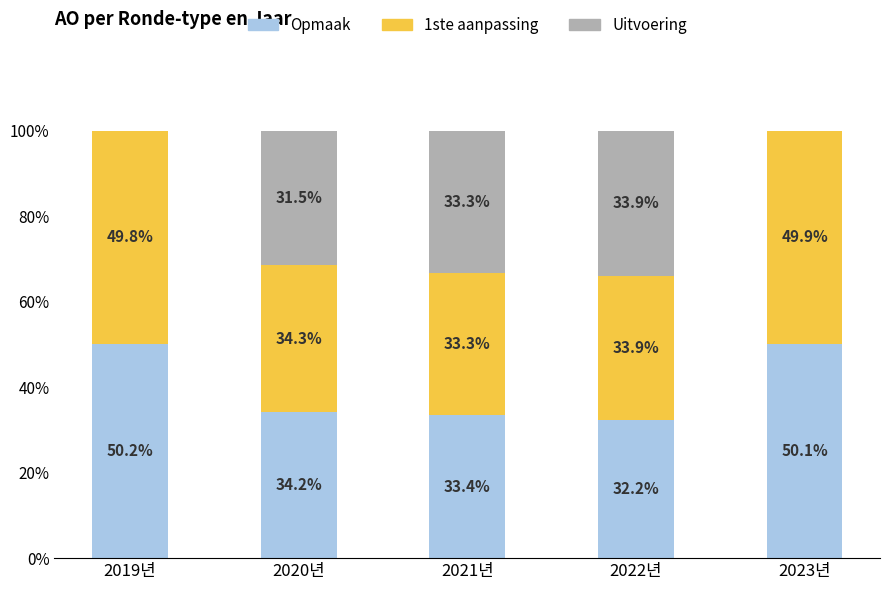

What is the total value across all series at 2023년?

100.0